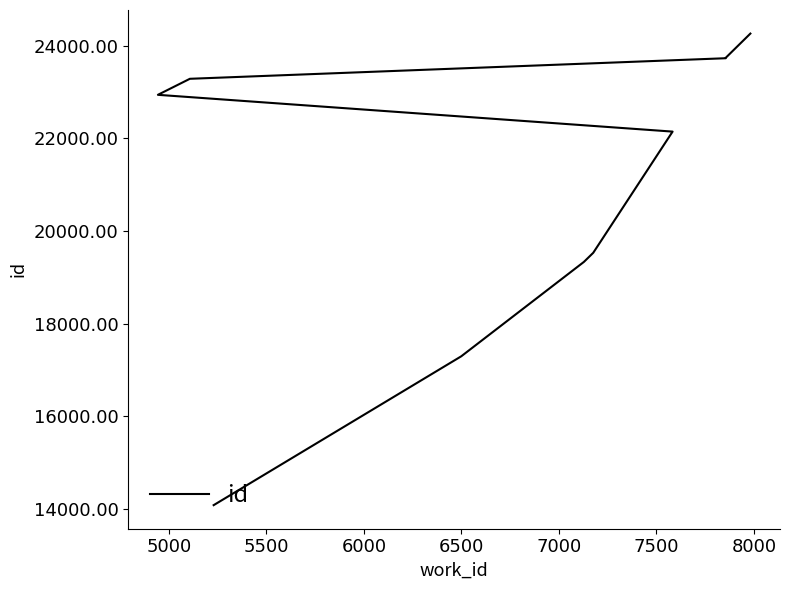

Between 5500 and 5000, which is larger?

5500